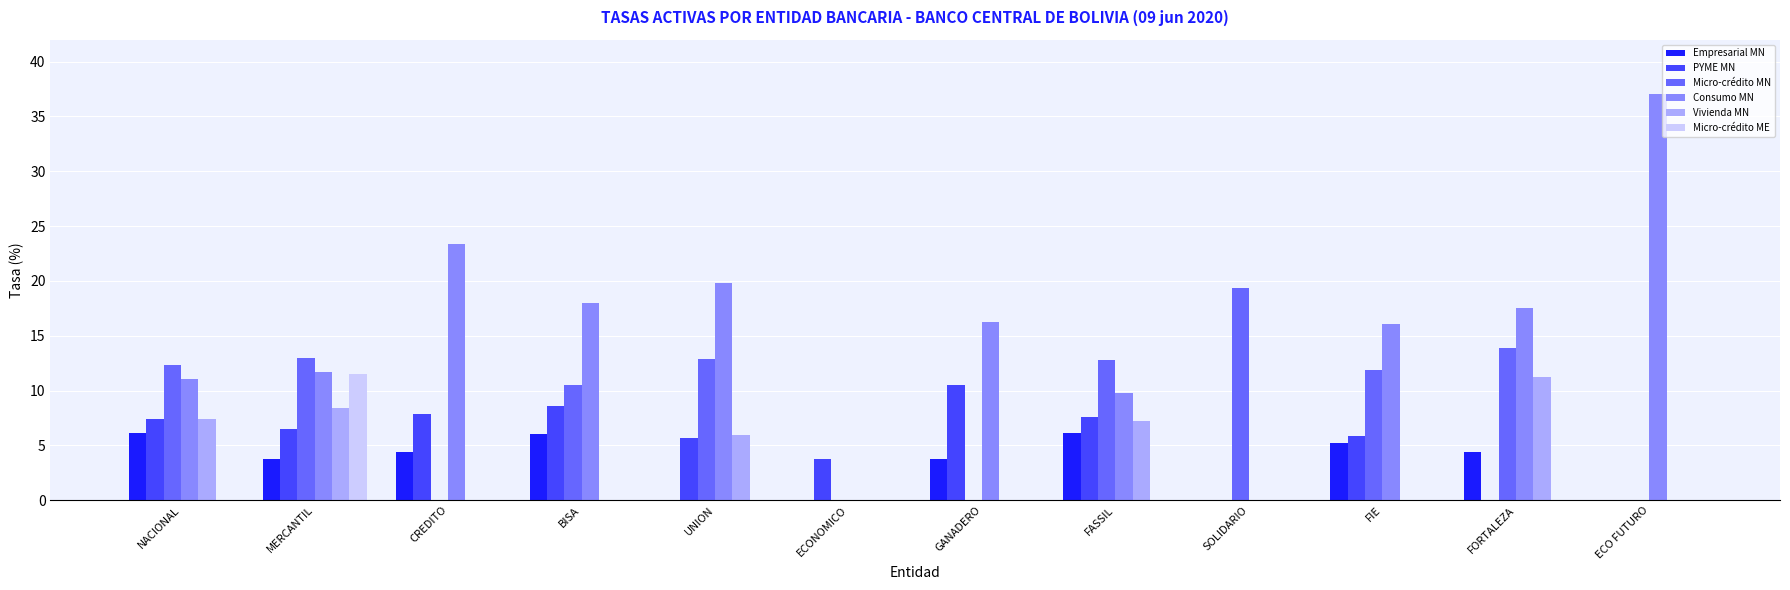

The PYME MN series shows 5.2 at ECONOMICO. True or false?

False